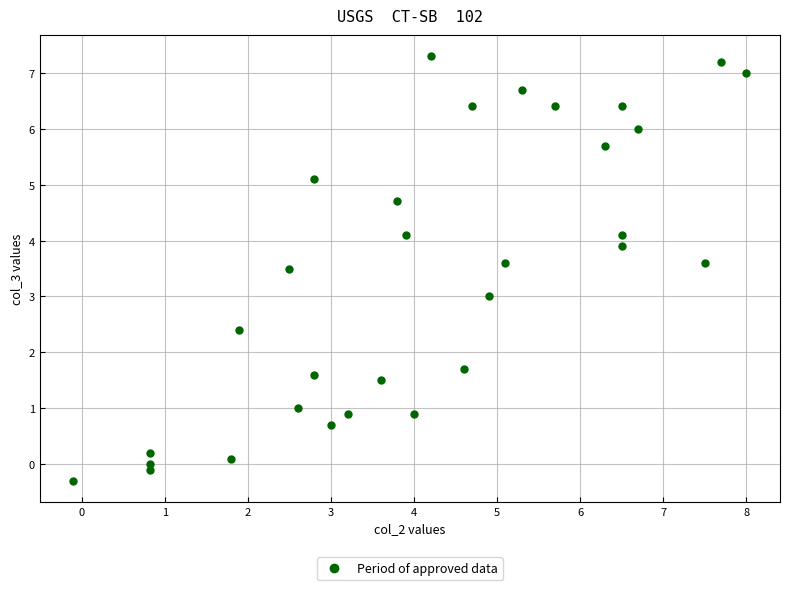

What is the range of Y values (max minus min)?

7.6